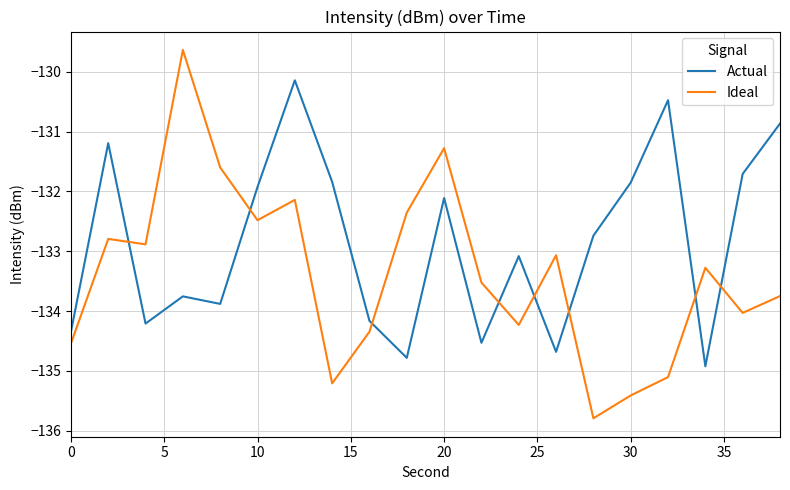

List the series in order of their peak value, highest first.

Ideal, Actual